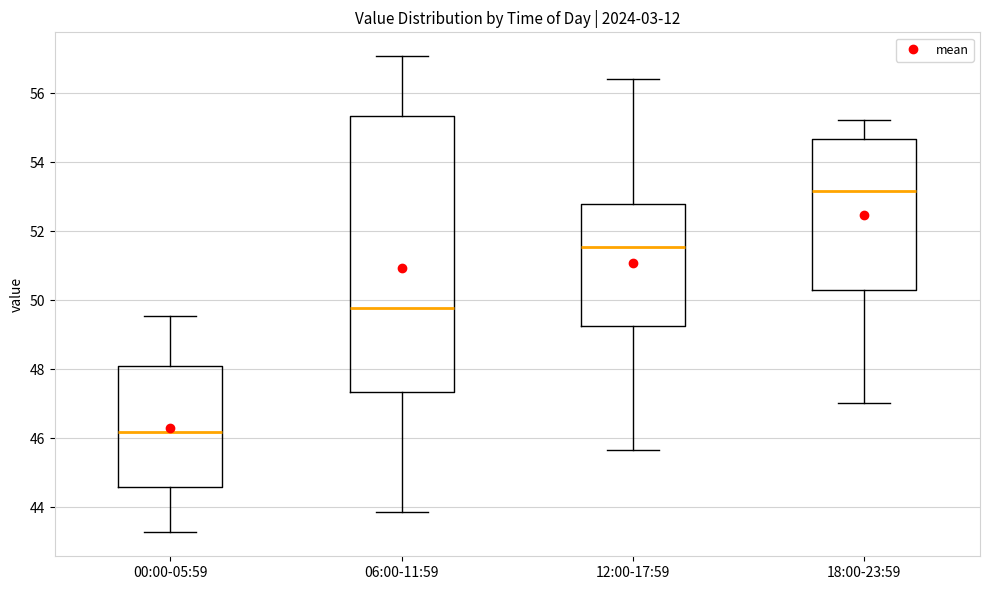

Which box has the highest median line?

18:00-23:59